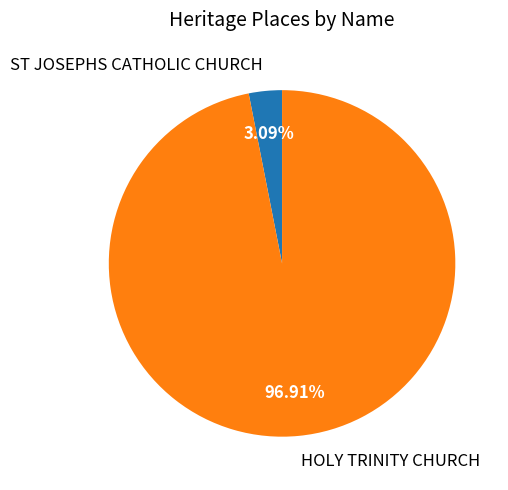

True or false: HOLY TRINITY CHURCH accounts for 97% of the total.

True